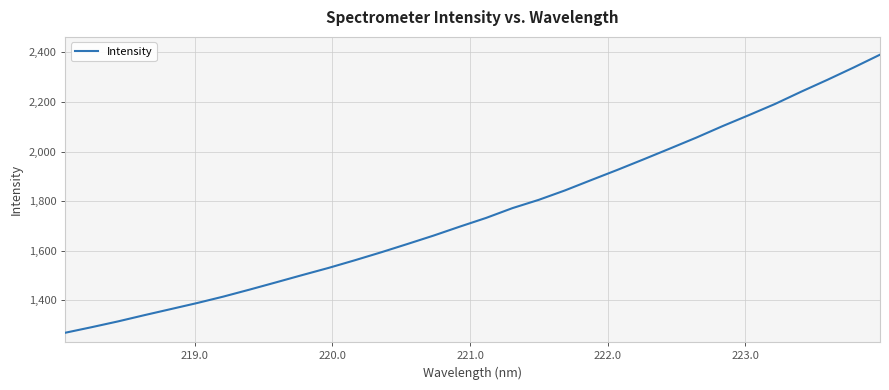

True or false: the data has more than 1 interior local peaks.

False